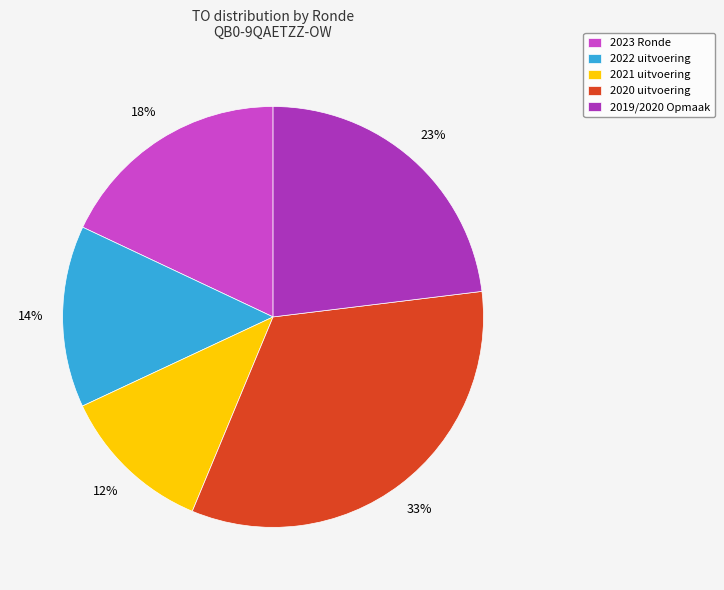

Count the number of slices in the pie.

5